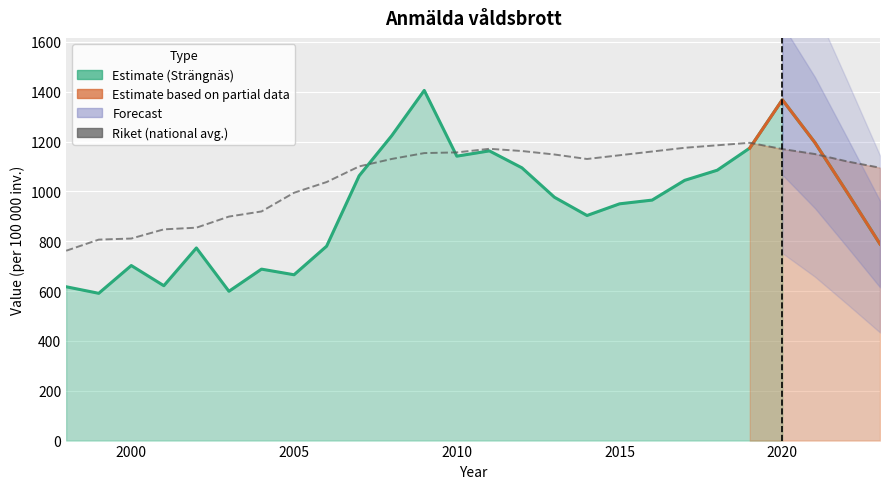

What is the total value across all series at 2005?

1660.0